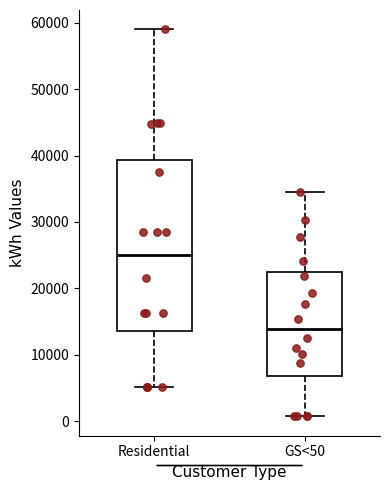

Where does the upper whisker of the box for GS<50 end on the y-axis? The values are not printed on the chart, so give them approximately, as read against the axis.

34000